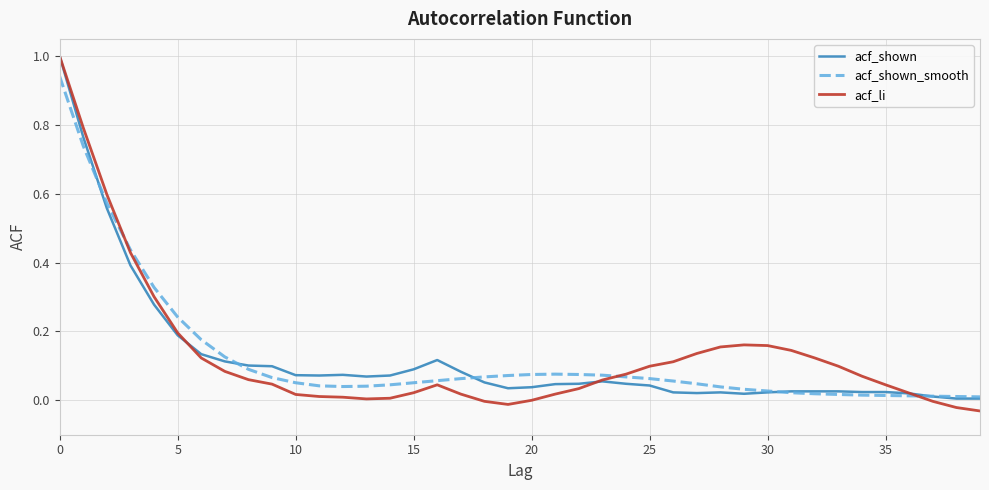

Which series has the widest spread of values?

acf_li